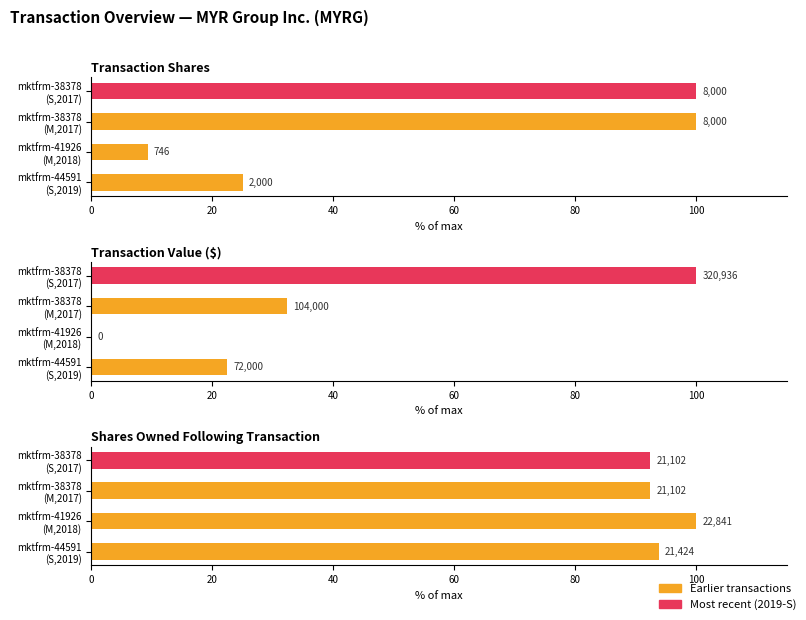

What is the value of the Transaction Shares bar at the 2nd from the left?

9.3